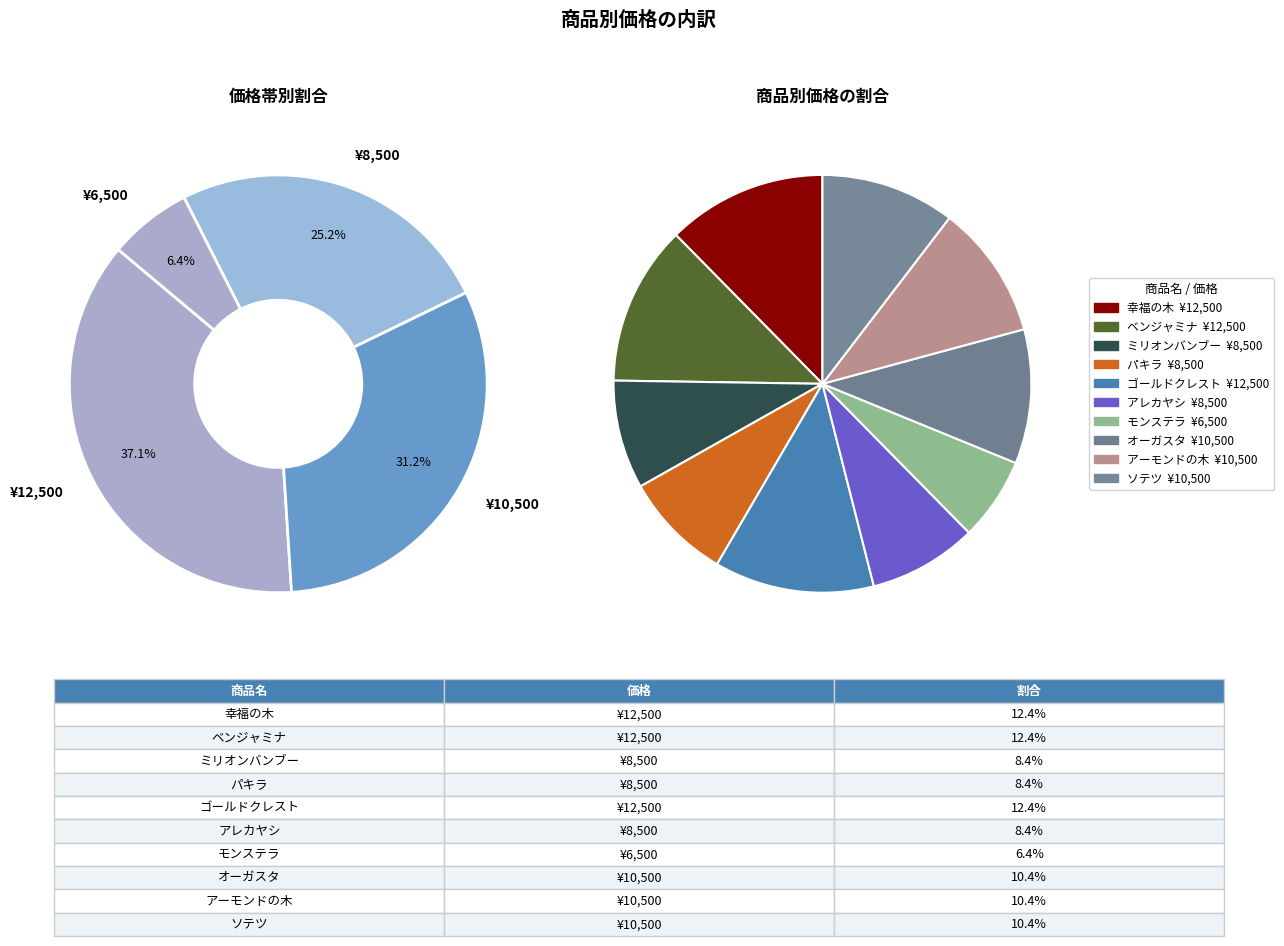

To the nearest percent, what is the difference between the アーモンドの木 and ベンジャミナ slice percentages?

2%